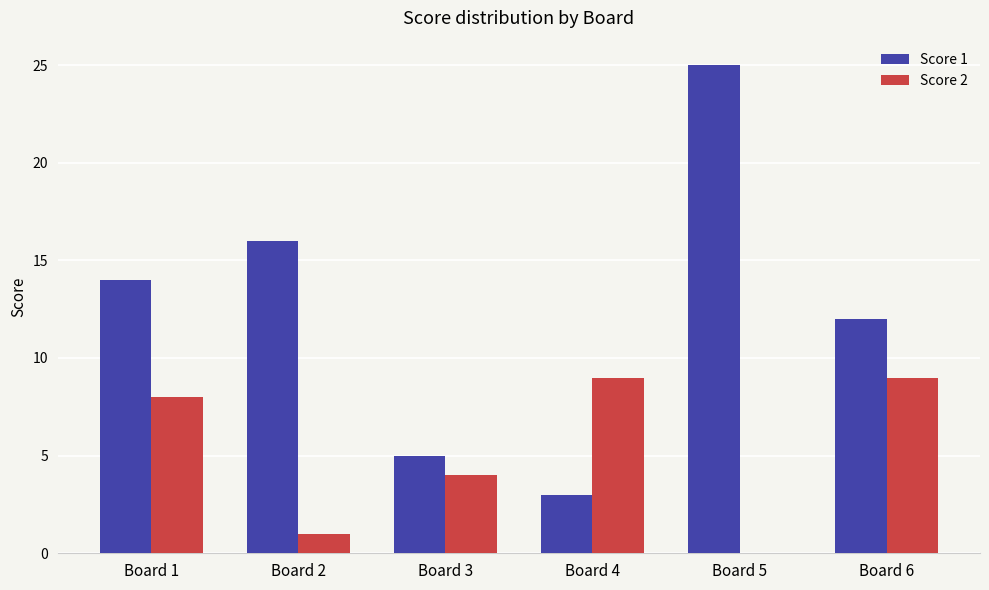

Which series has the largest total across all categories?

Score 1